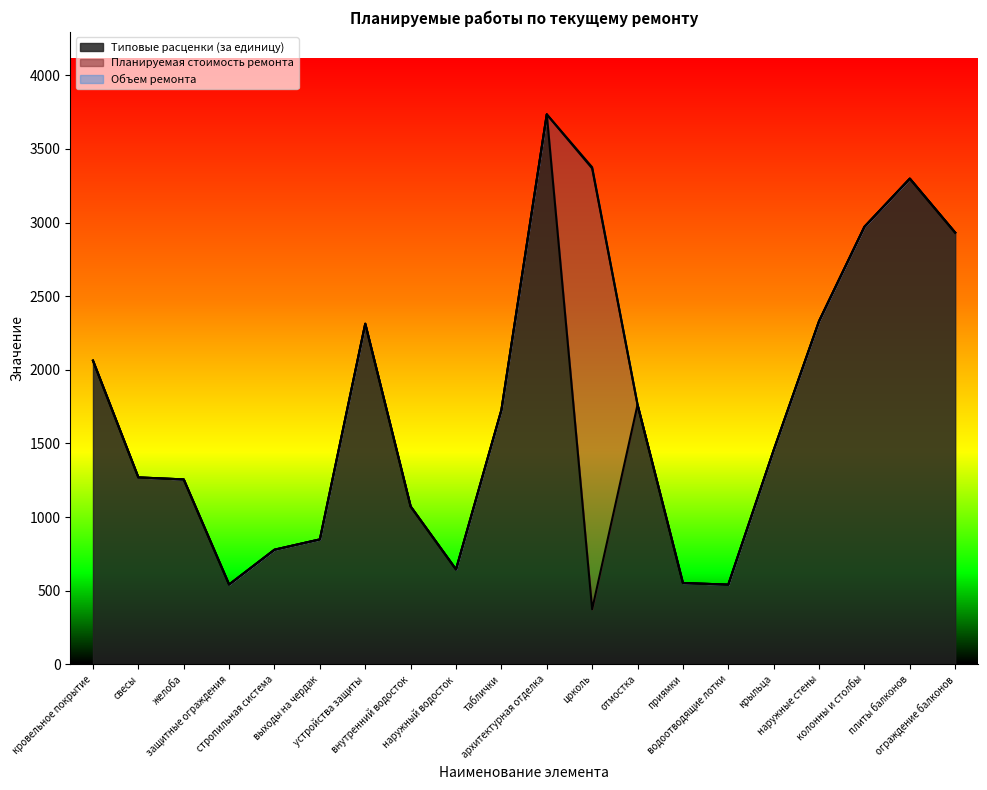

Which series has the largest total across all categories?

Типовые расценки (за единицу)